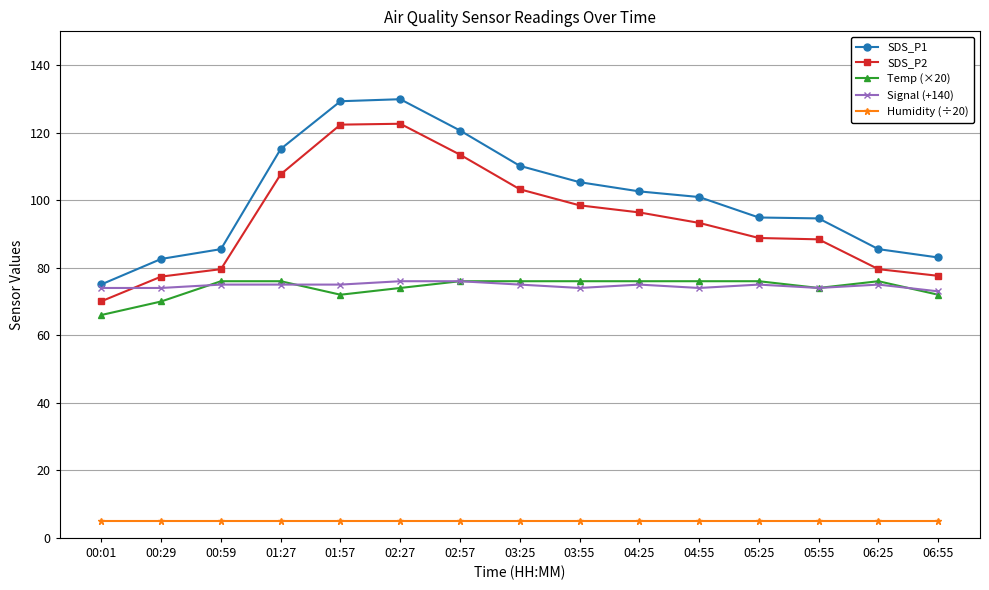

What is the approximate value of SDS_P1 at 06:55?

83.0